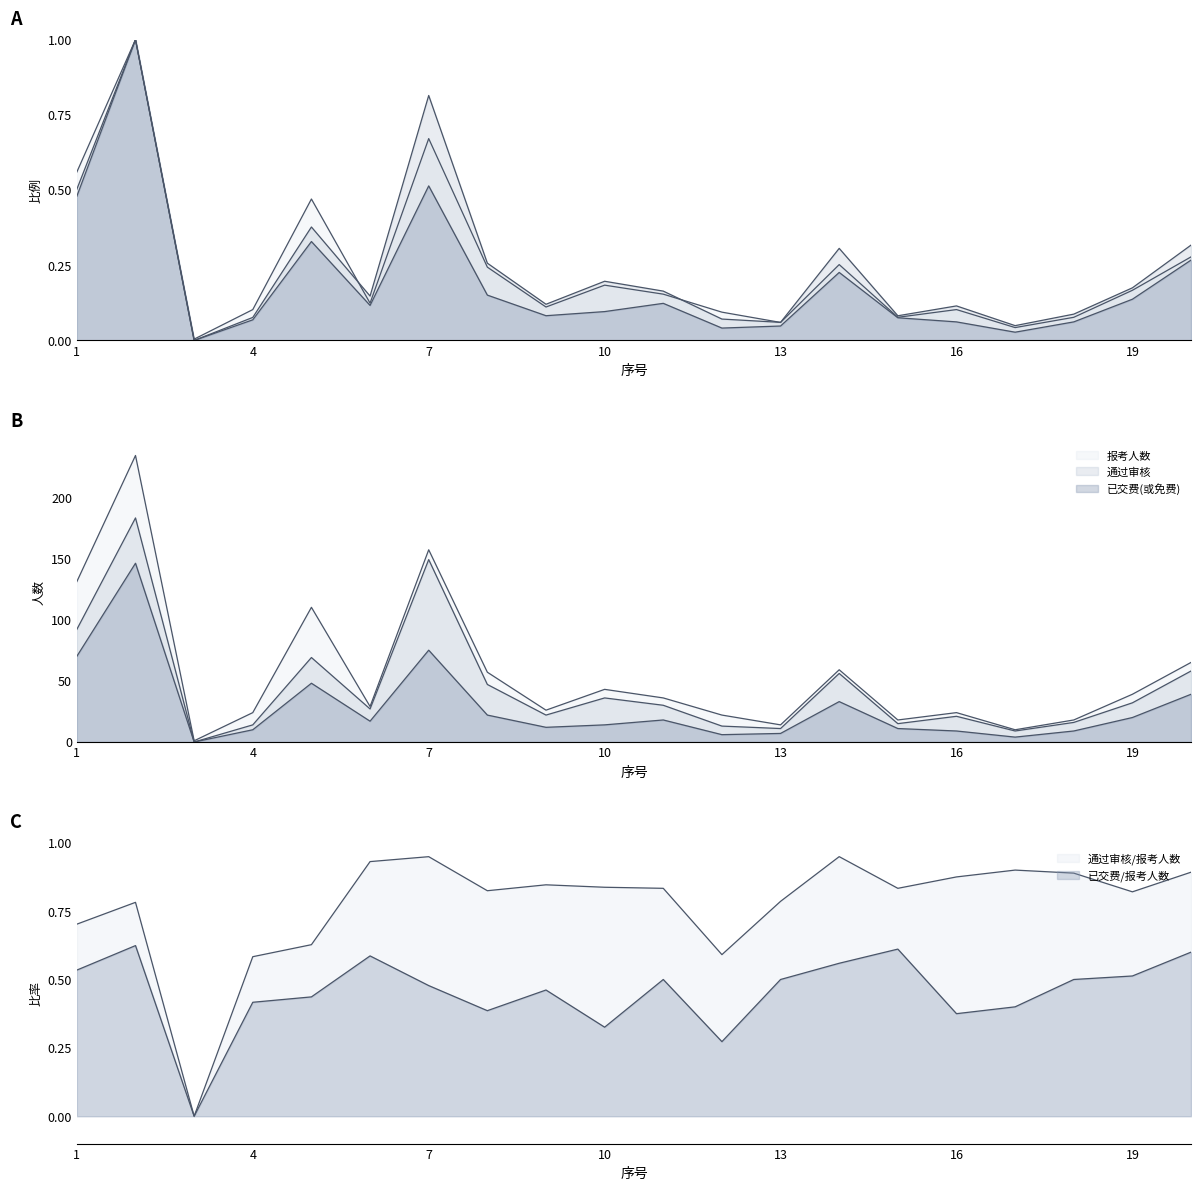

What is the value of the 报考人数 point at the 18th from the left?

18.0